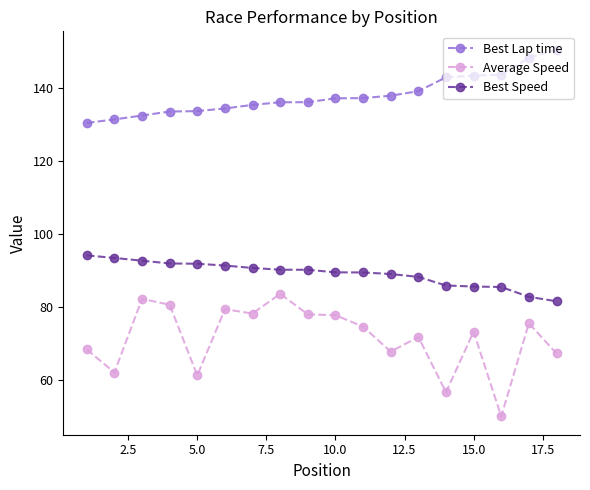

True or false: Best Lap time and Average Speed intersect in this chart.

False